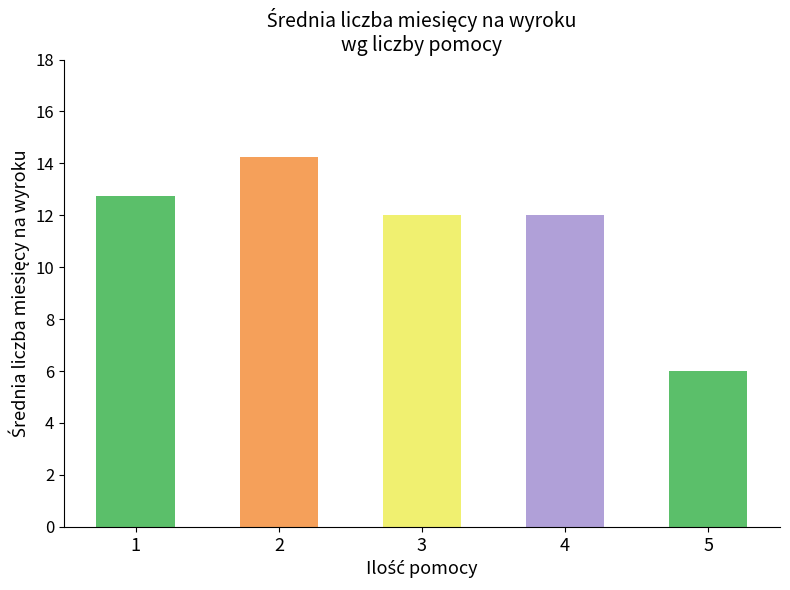

How many data points does each series have?

5